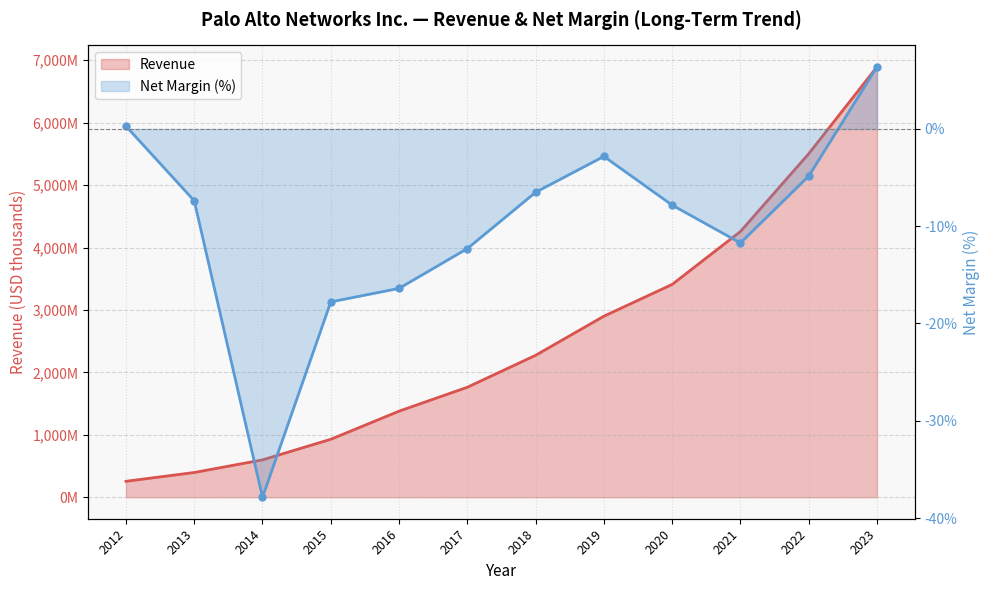

Reading left to right, list all the values displayed in this chart.

255138	396107	598179	928052	1378500	1761600	2273100	2899600	3408400	4256100	5501500	6892700